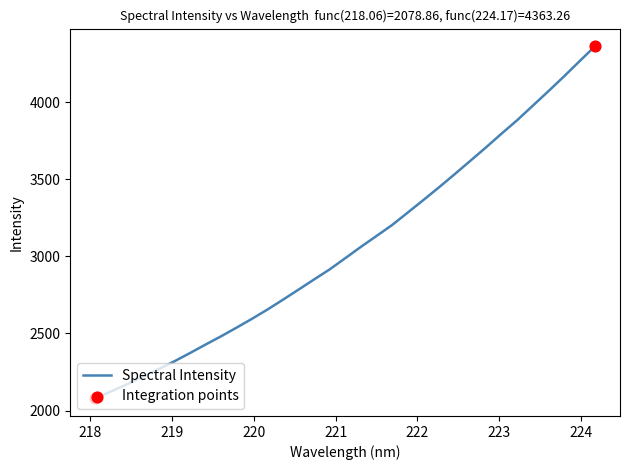

What is the maximum value shown in the chart?

4363.3